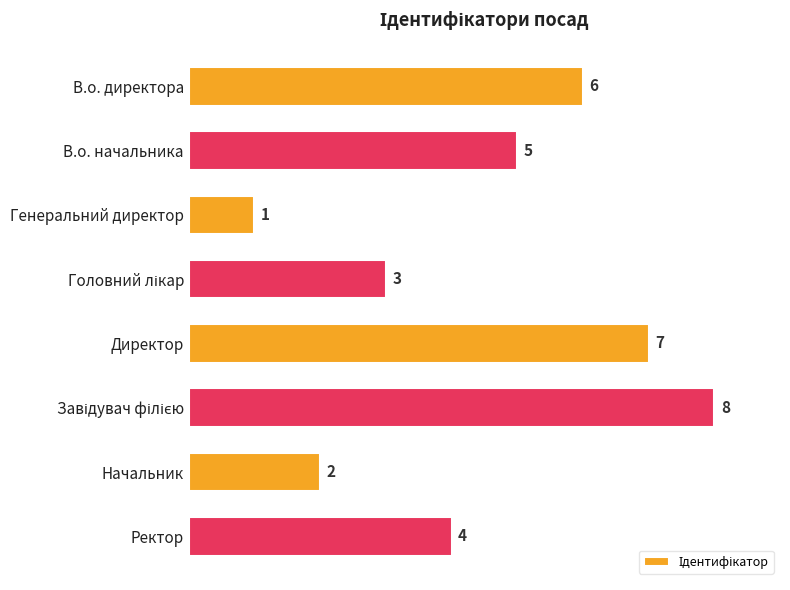

Count the values in the range 3 to 7.

5